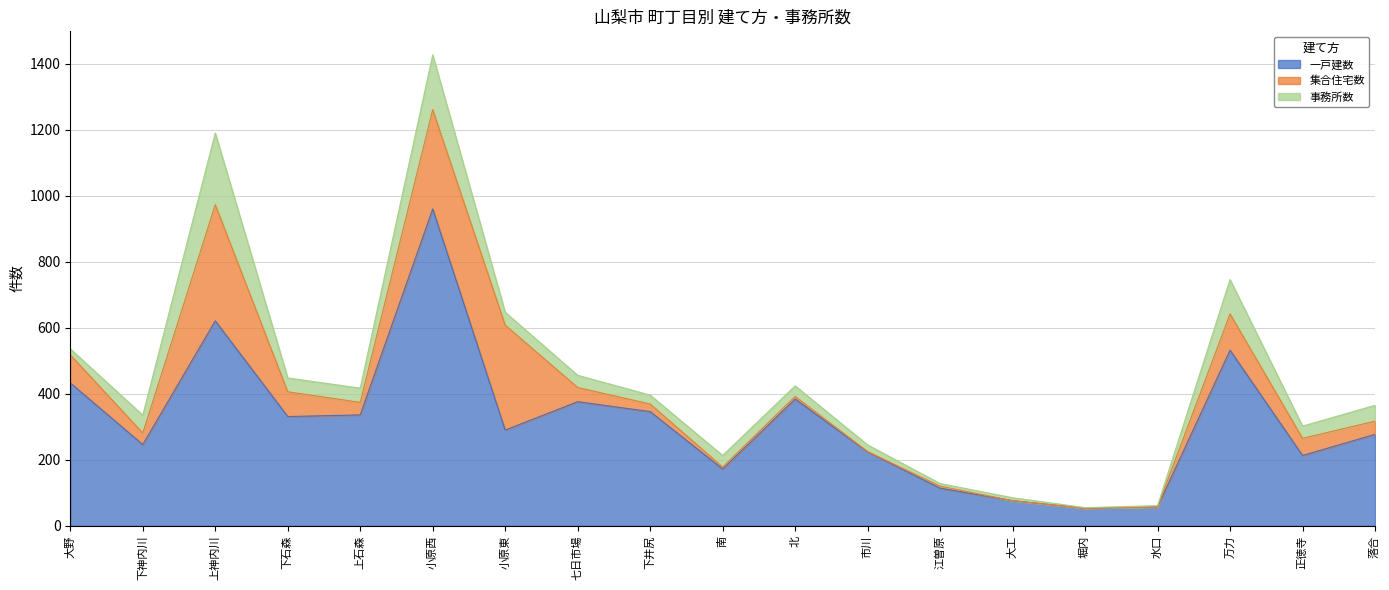

What are all the series names shown in the legend?

一戸建数, 集合住宅数, 事務所数